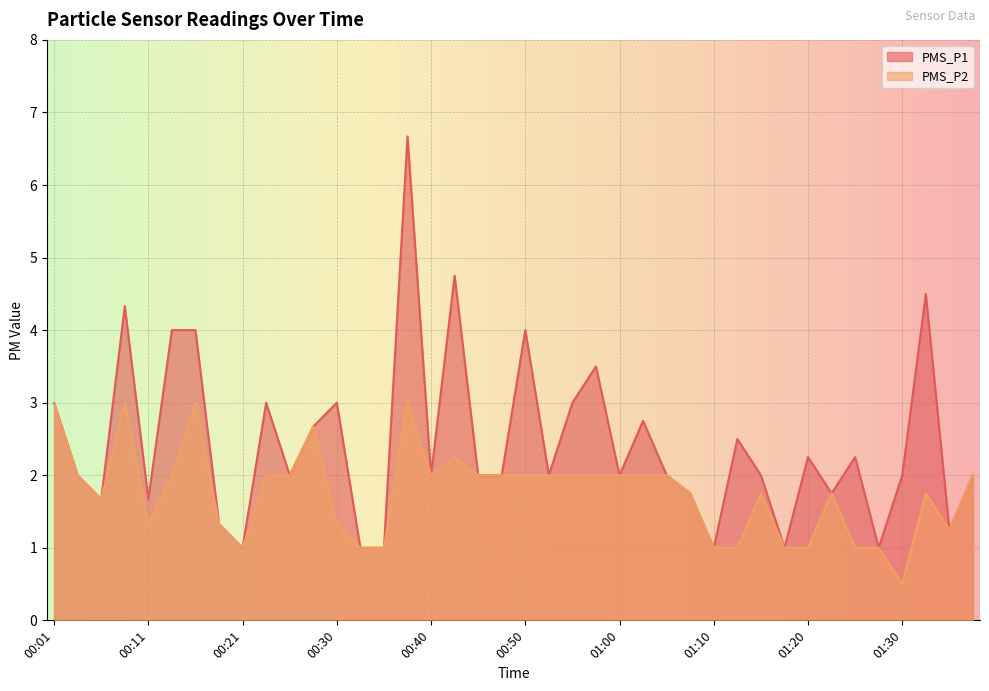

Which category has the lowest value across all series?

01:30